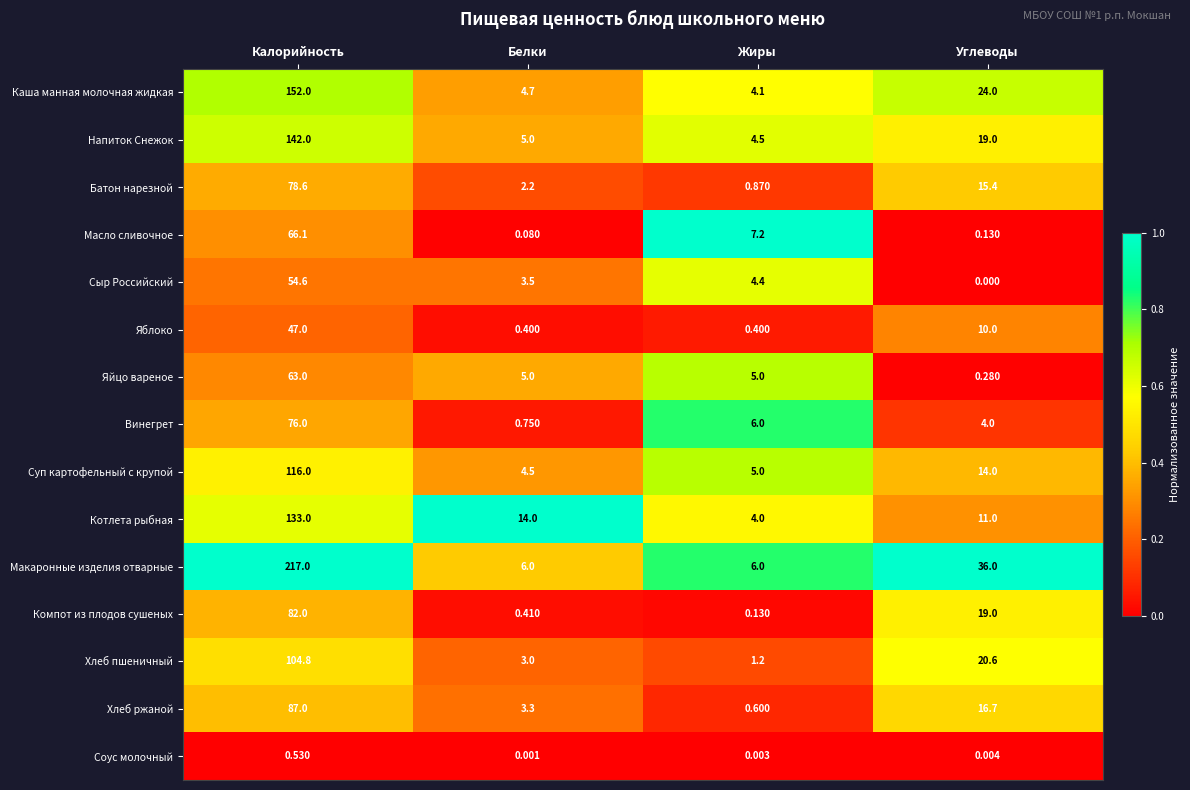

Which series has the widest spread of values?

Макаронные изделия отварные